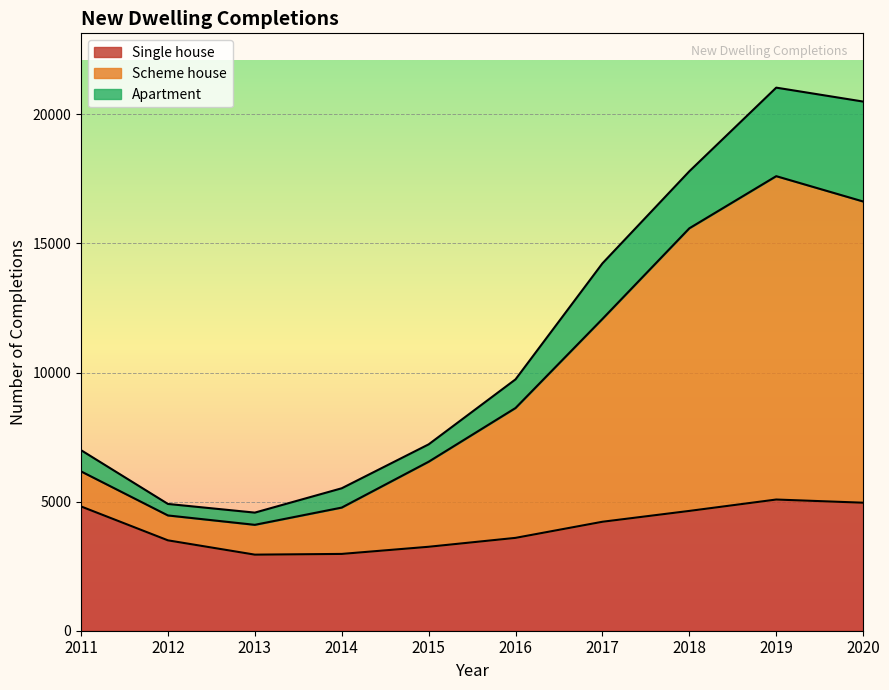

Which series has the largest total across all categories?

Scheme house